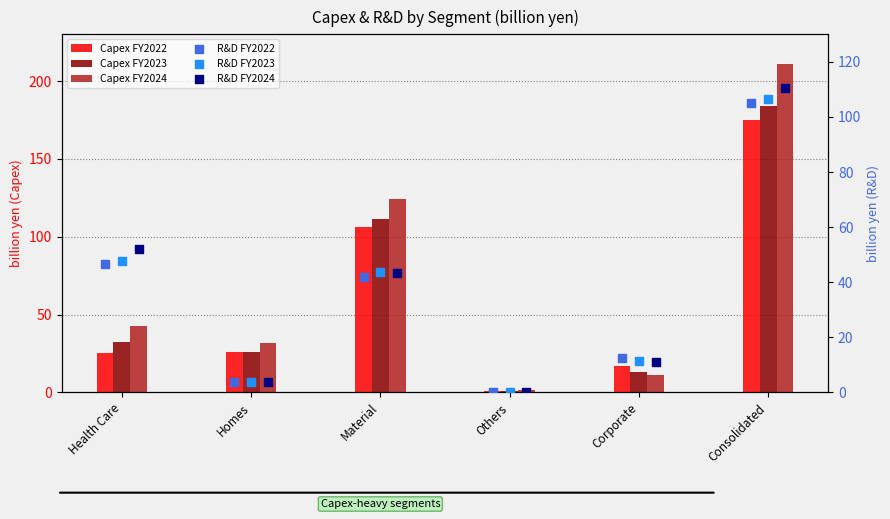

Is the value of R&D FY2023 at Material greater than the value of R&D FY2022 at Material?

Yes